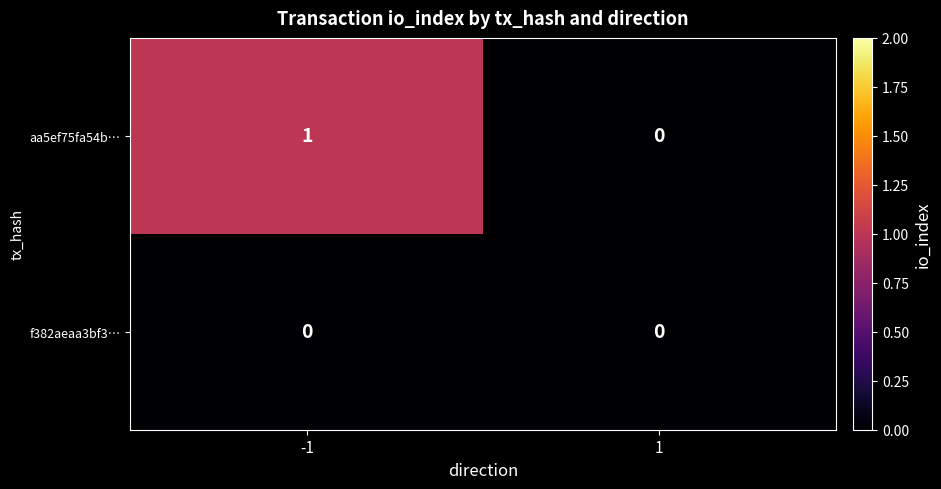

Is the value of f382aeaa3bf3… at 1 greater than the value of aa5ef75fa54b… at -1?

No